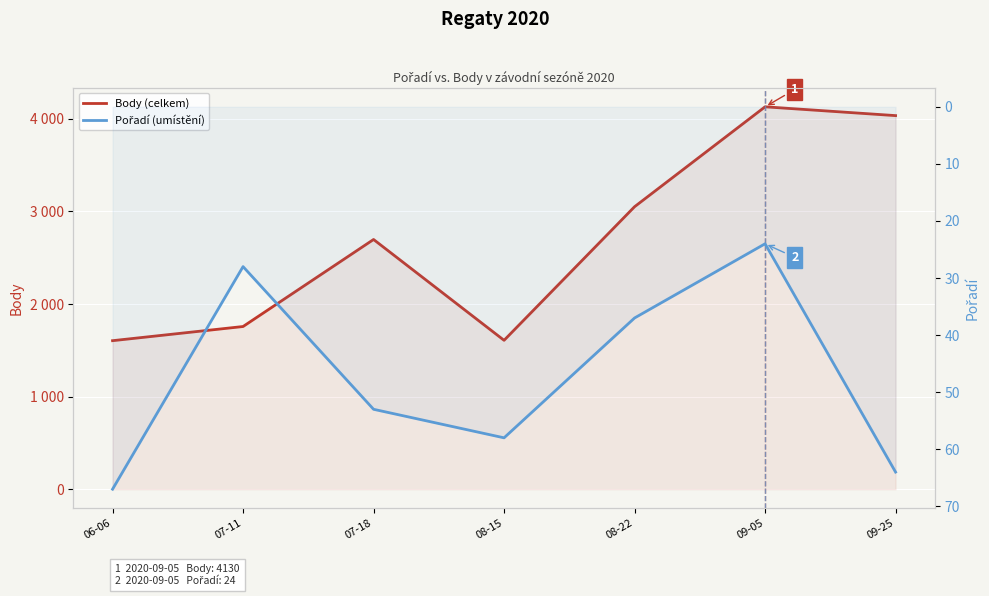

What is the average value of the Pořadí (umístění) series?

47